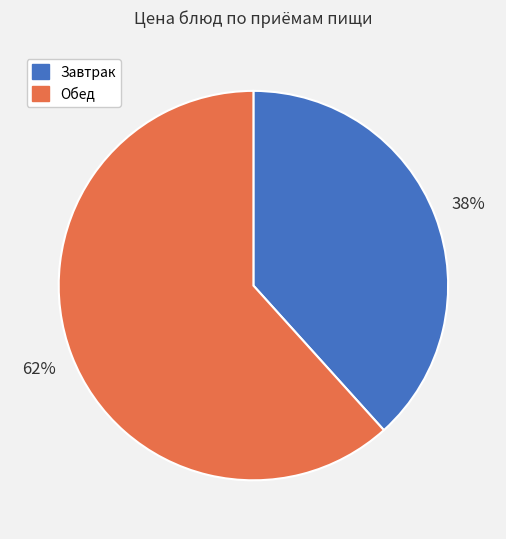

Does any single category account for the majority?

Yes